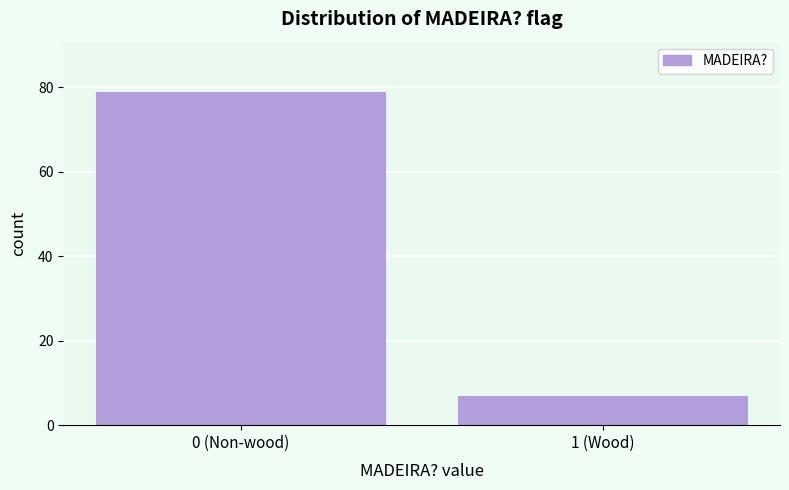

Reading left to right, transcribe all the data shown in this chart.

0 (Non-wood)=79	1 (Wood)=7